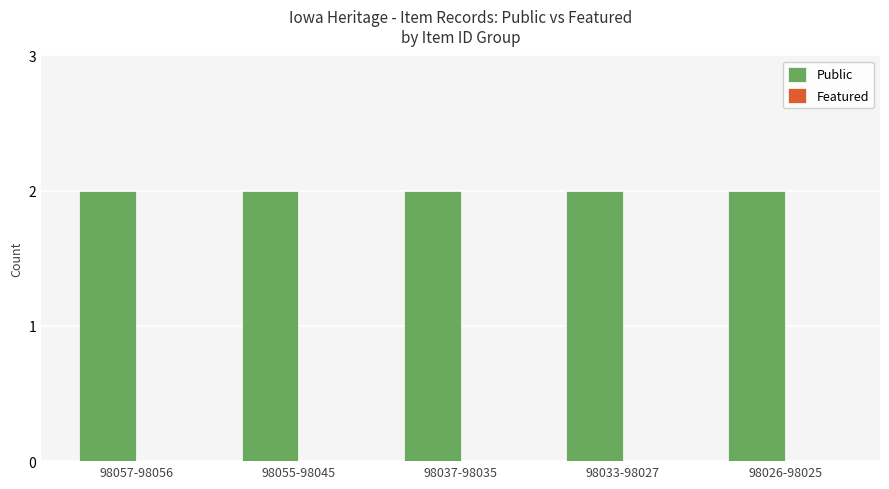

At which label is Featured closest to 0?

98057-98056